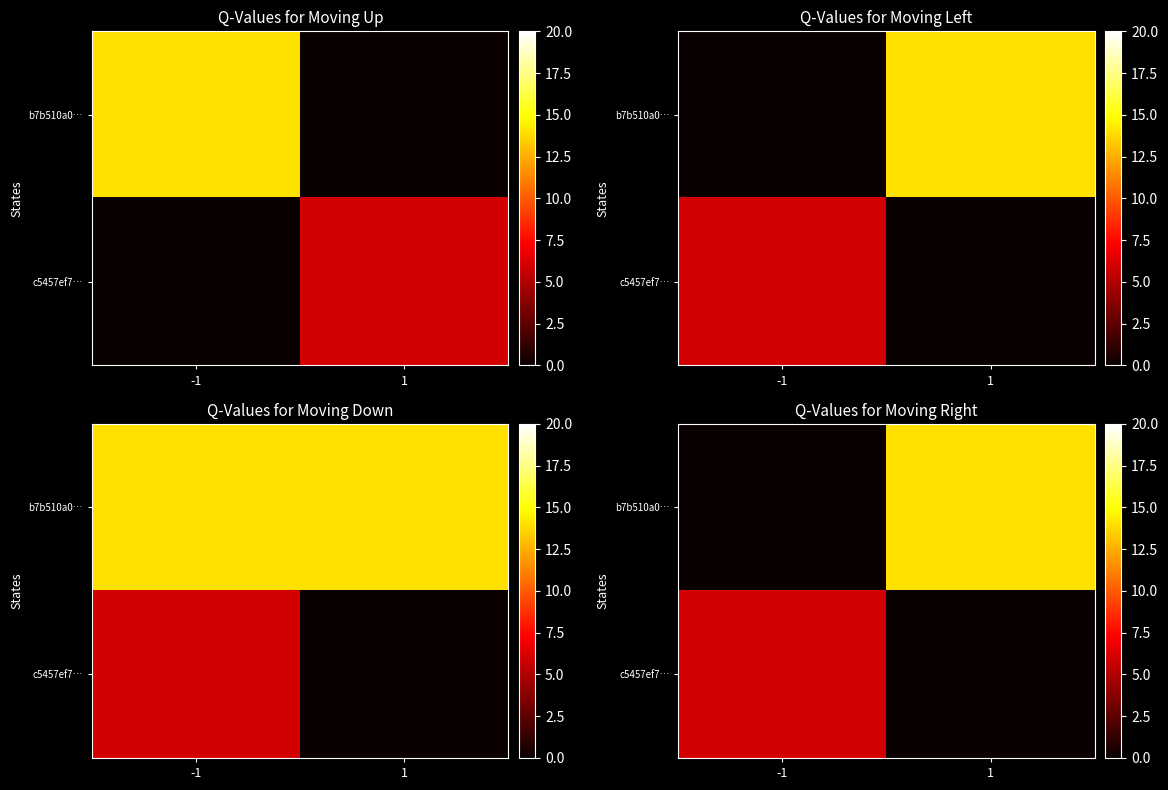

Which series has the largest total across all categories?

b7b510a0…